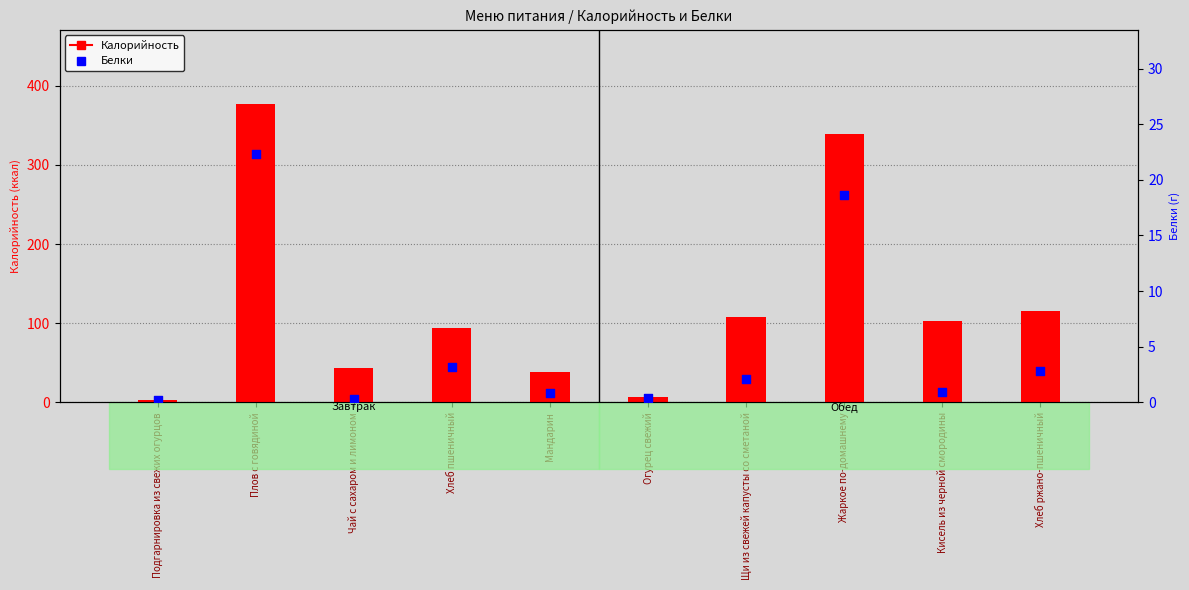

At how many categories does at least one series exceed 176?

2